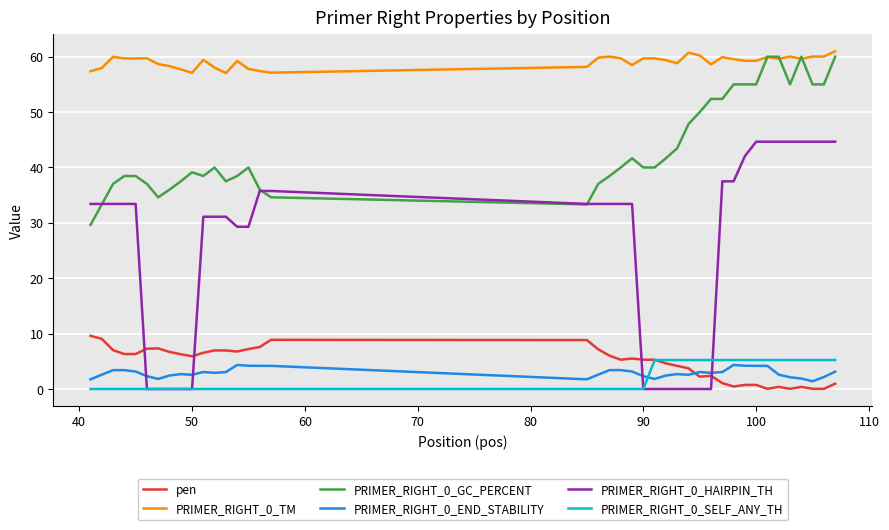

True or false: PRIMER_RIGHT_0_TM and PRIMER_RIGHT_0_SELF_ANY_TH intersect in this chart.

False